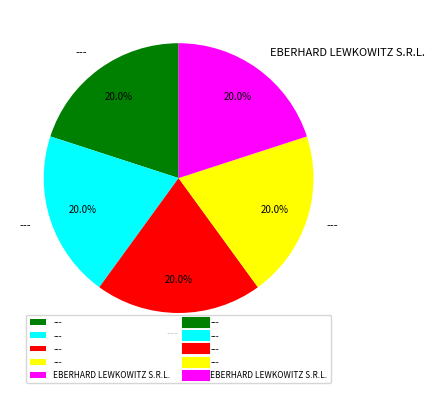

Is there any slice that represents more than half of the pie?

No